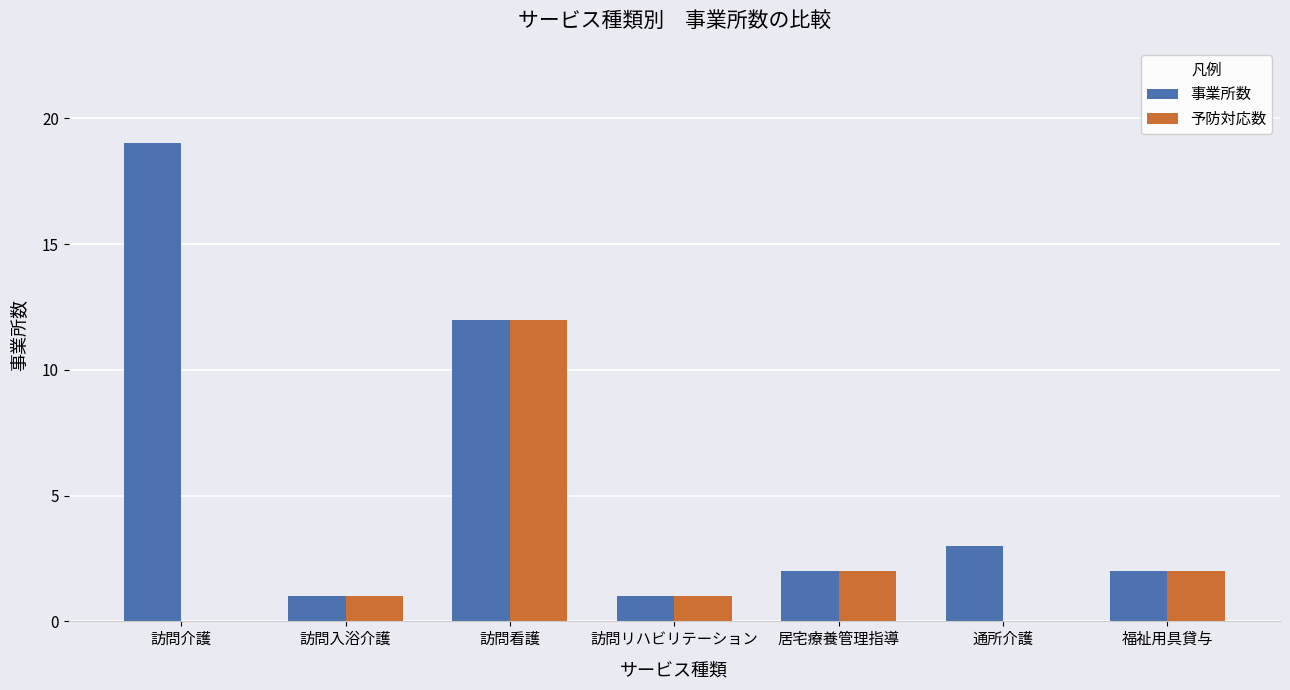

Reading right to left, list all the values displayed in this chart.

事業所数: 2	3	2	1	12	1	19
予防対応数: 2	0	2	1	12	1	0